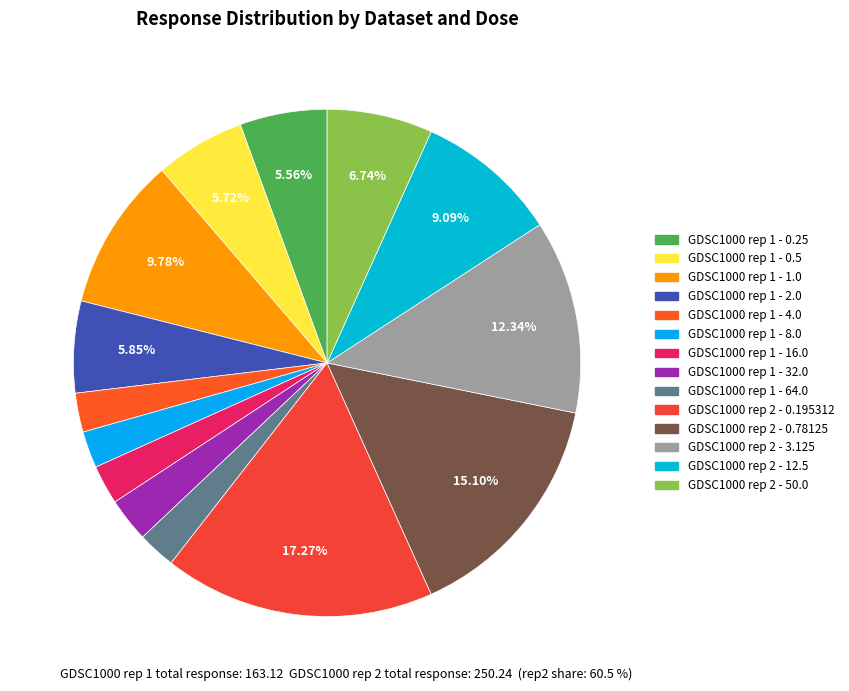

Is it true that GDSC1000 rep 2 - 12.5 is 9% of the pie?

True